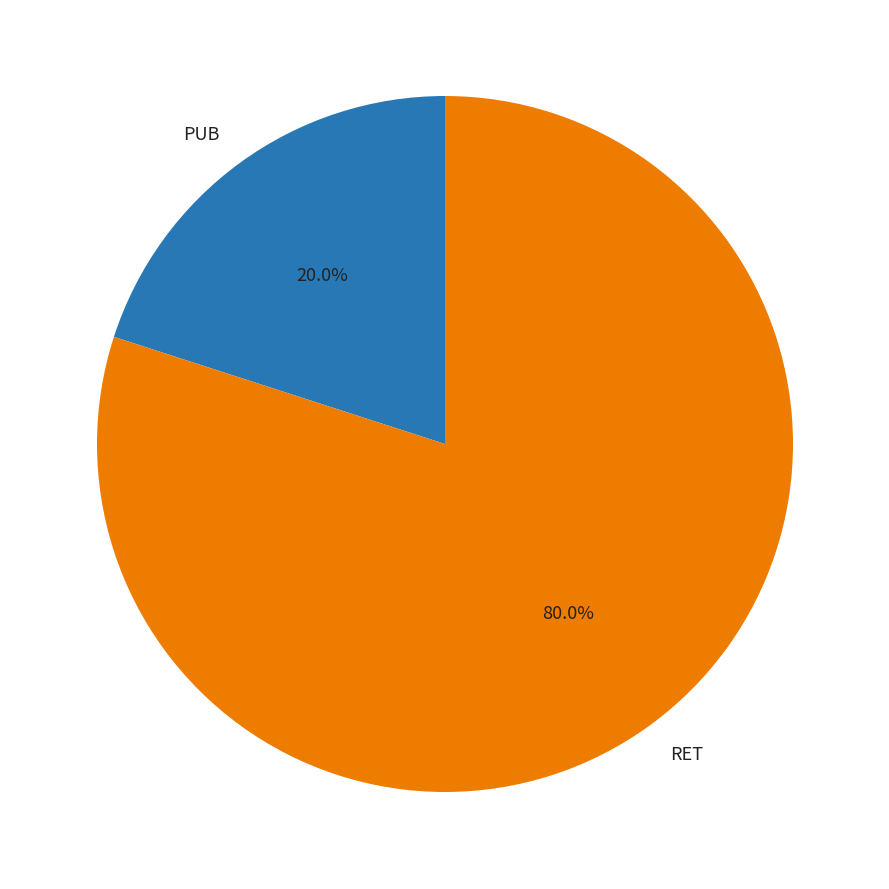

To the nearest percent, what is the average slice percentage?

50%